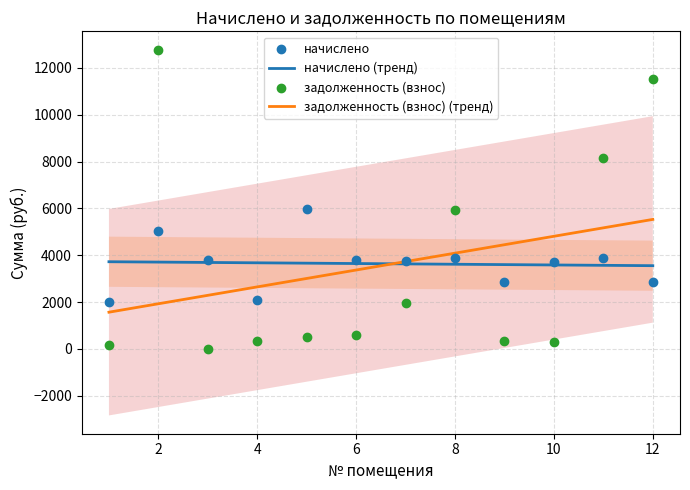

At how many categories does at least one series exceed 5770?

5